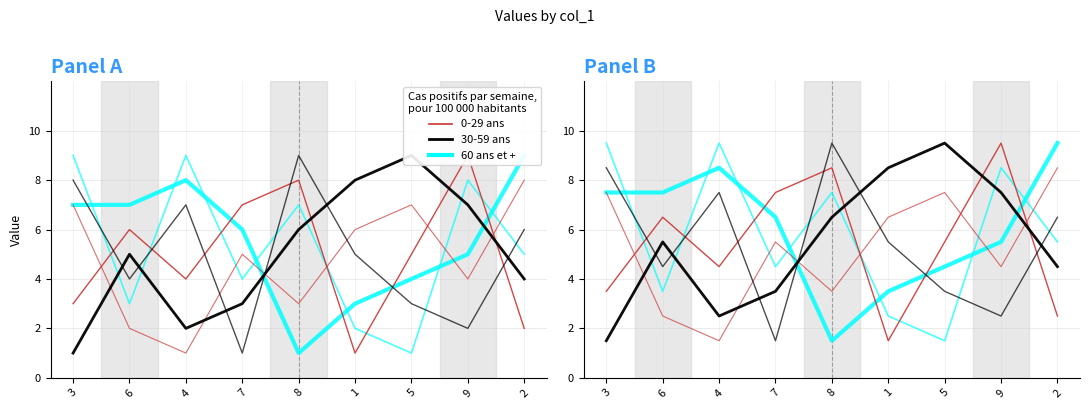

At how many categories does at least one series exceed 2?

9